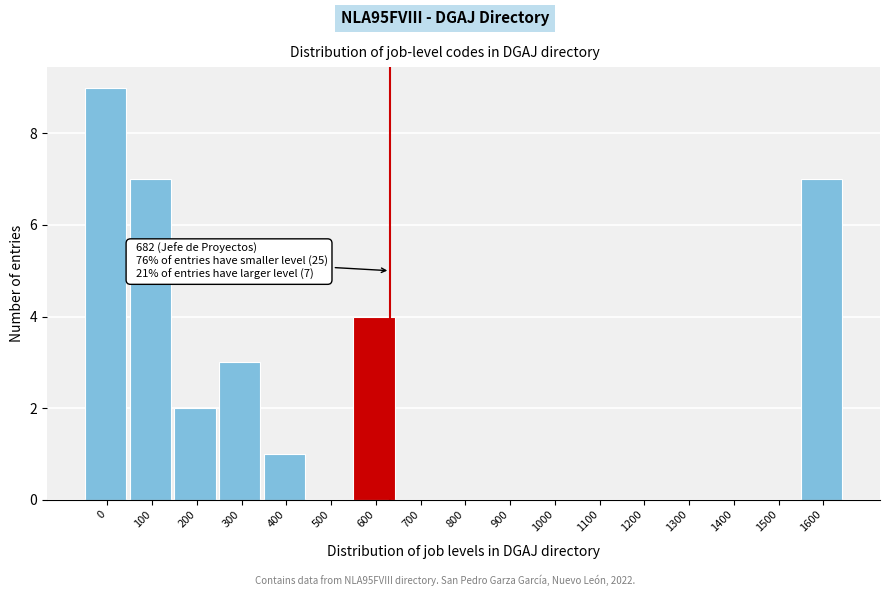

Reading left to right, transcribe all the data shown in this chart.

0=9	100=7	200=2	300=3	400=1	500=0	600=4	700=0	800=0	900=0	1000=0	1100=0	1200=0	1300=0	1400=0	1500=0	1600=7